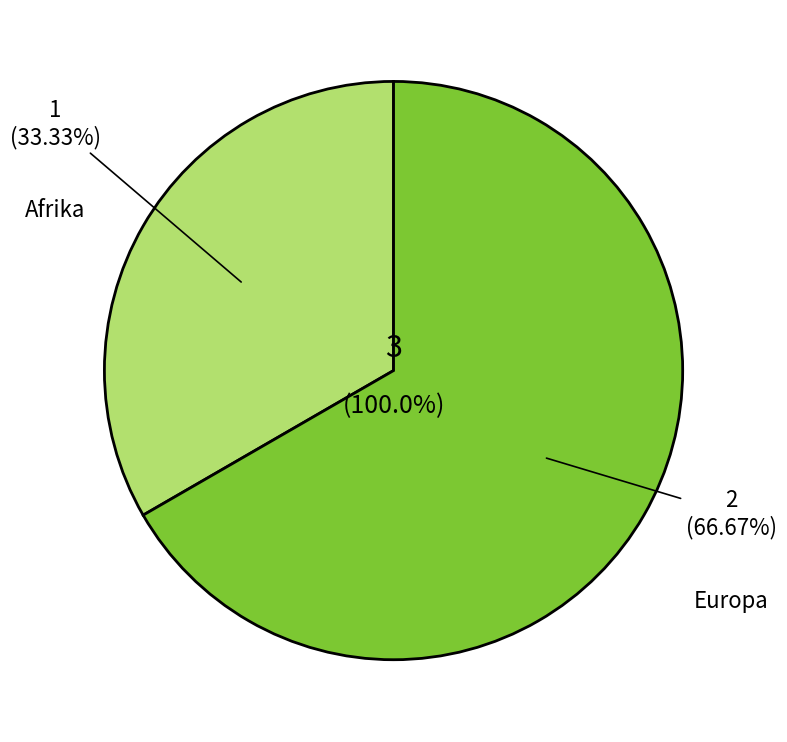

The Amerika slice represents 0% of the pie. True or false?

True